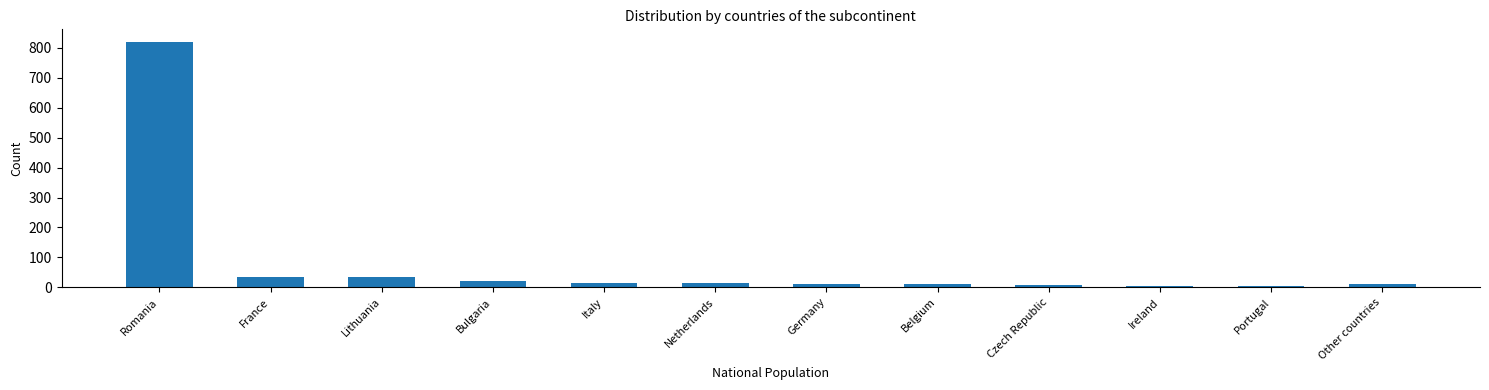

Between Lithuania and Romania, which is larger?

Romania